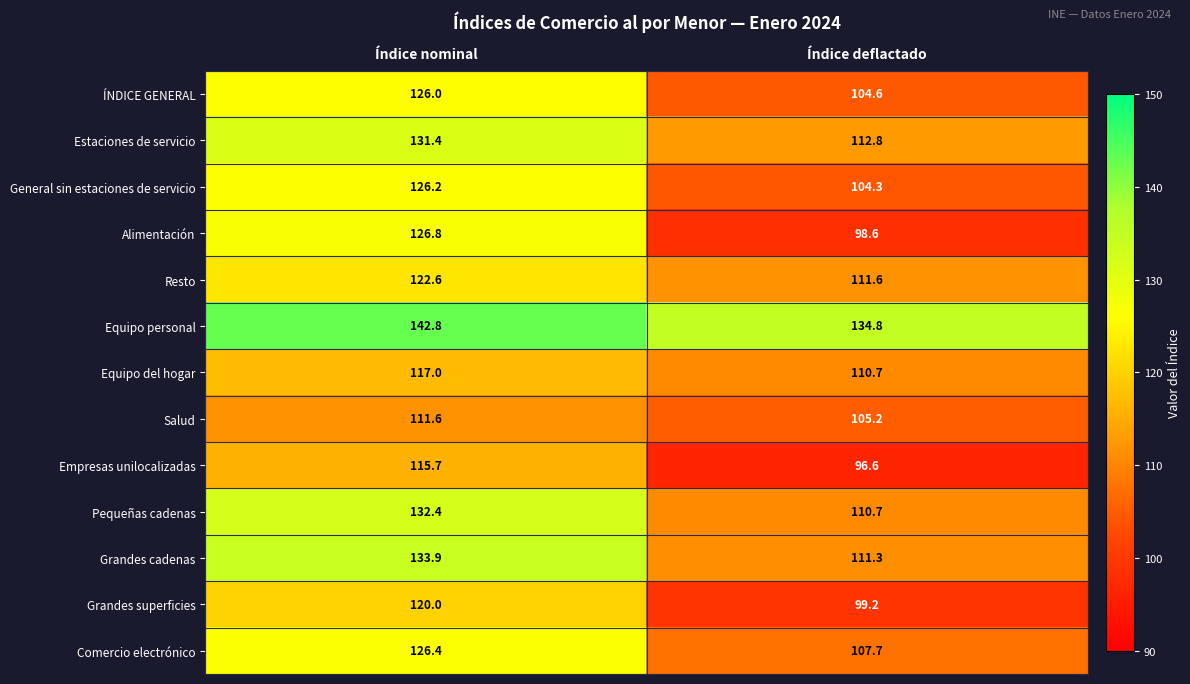

What value does the Grandes cadenas series have at Índice deflactado?

111.3